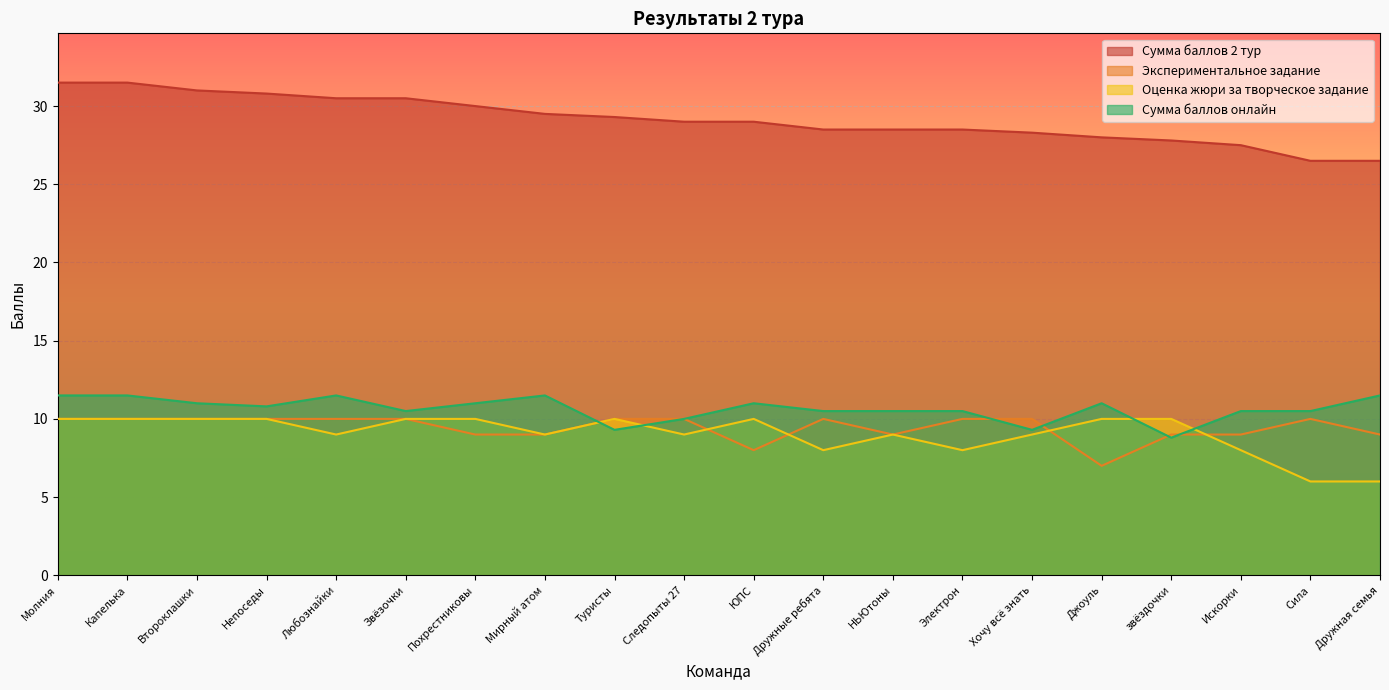

What is the maximum value shown in the chart?

31.5